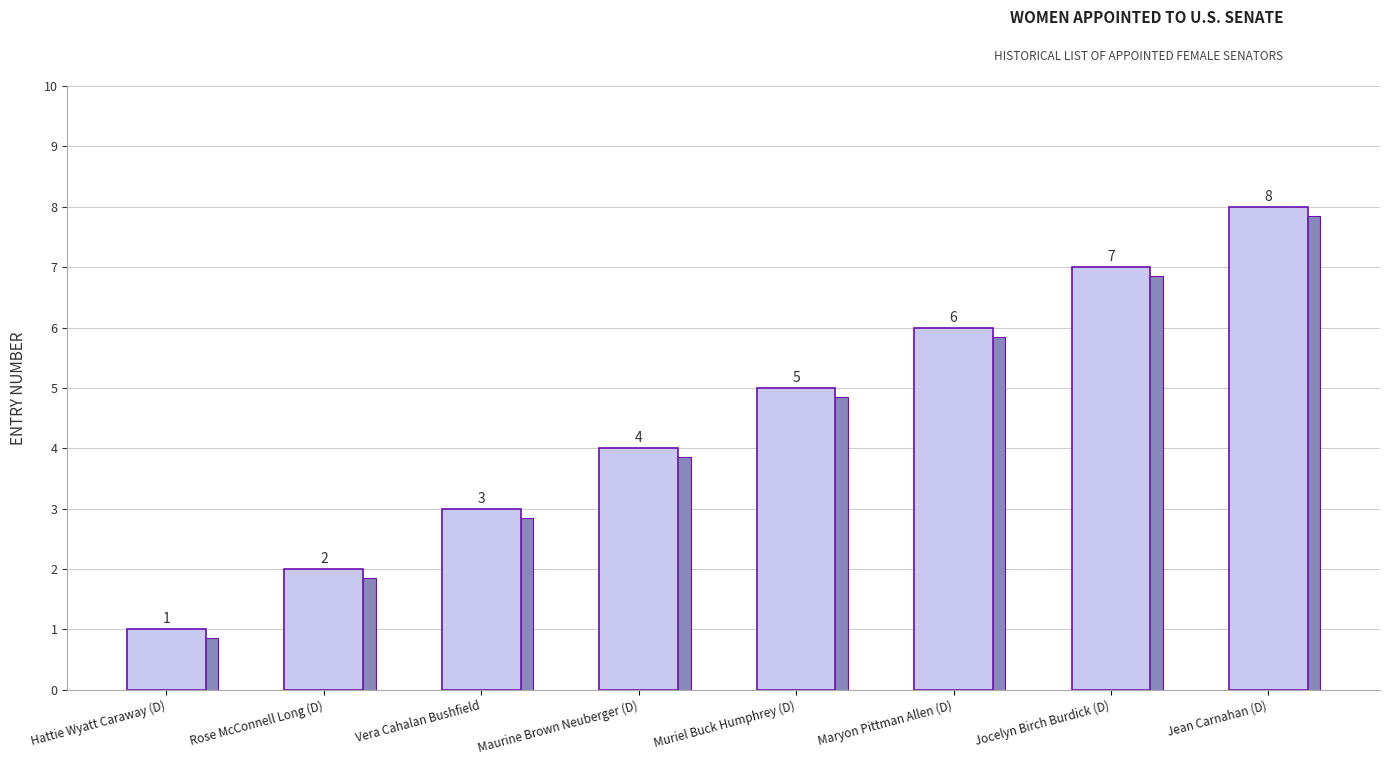

Where does the data first go above 5?

Maryon Pittman Allen (D)